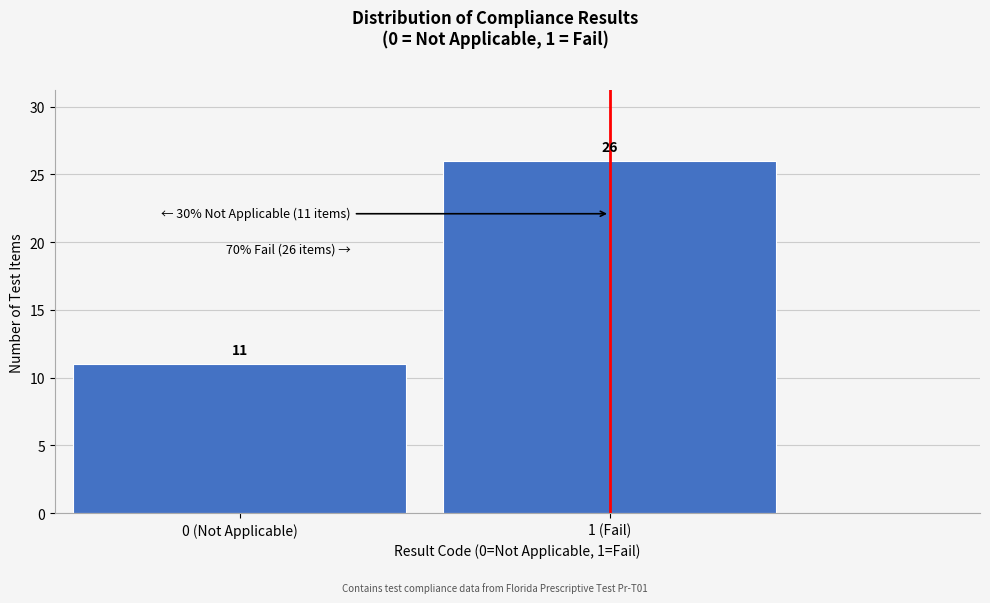

Reading right to left, list all the values displayed in this chart.

26	11